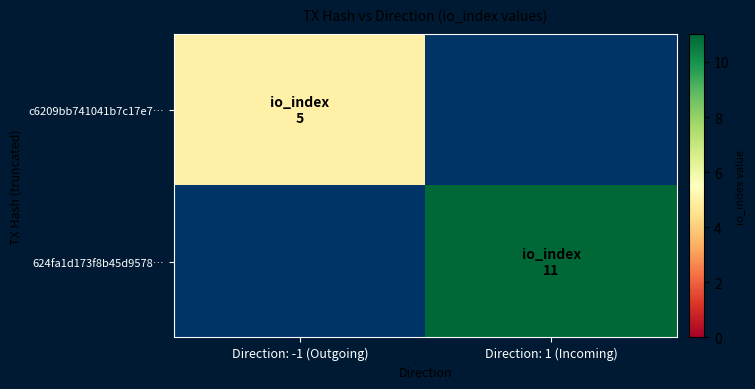

What is the greatest value displayed?

11